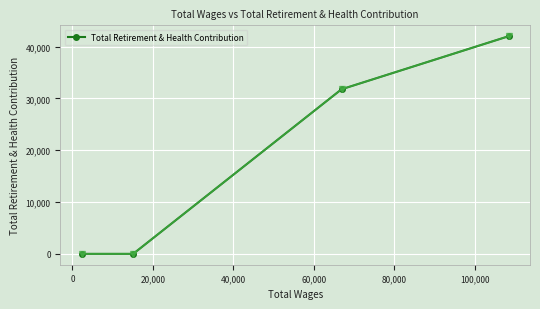

Reading right to left, extract all data points from this chart.

41997	31756	0	0